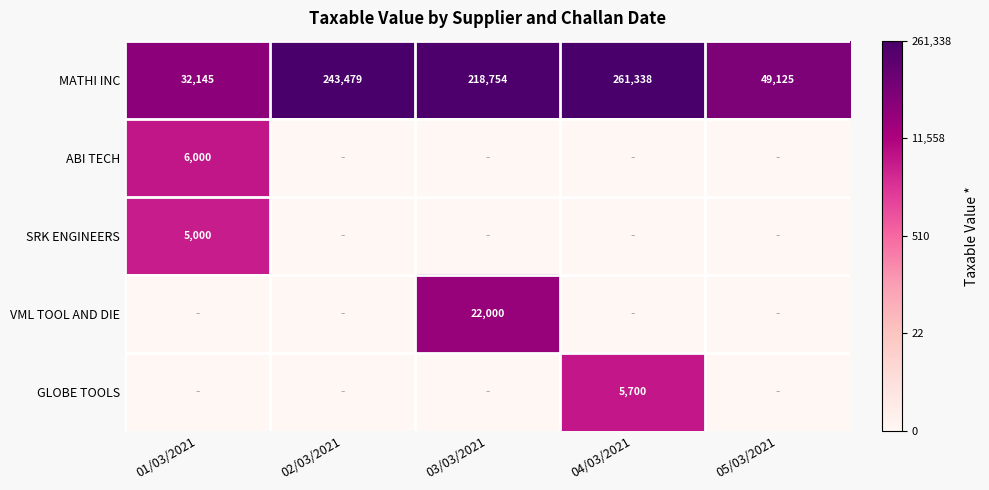

Is it true that GLOBE TOOLS equals 9182 at 04/03/2021?

False